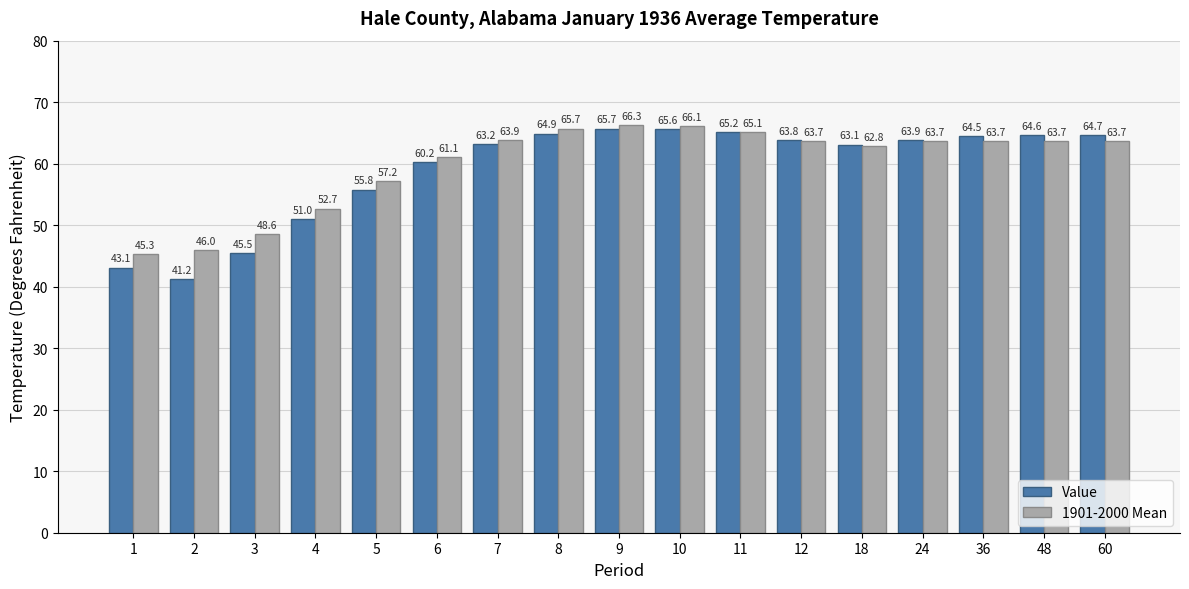

At how many categories does at least one series exceed 45?

17